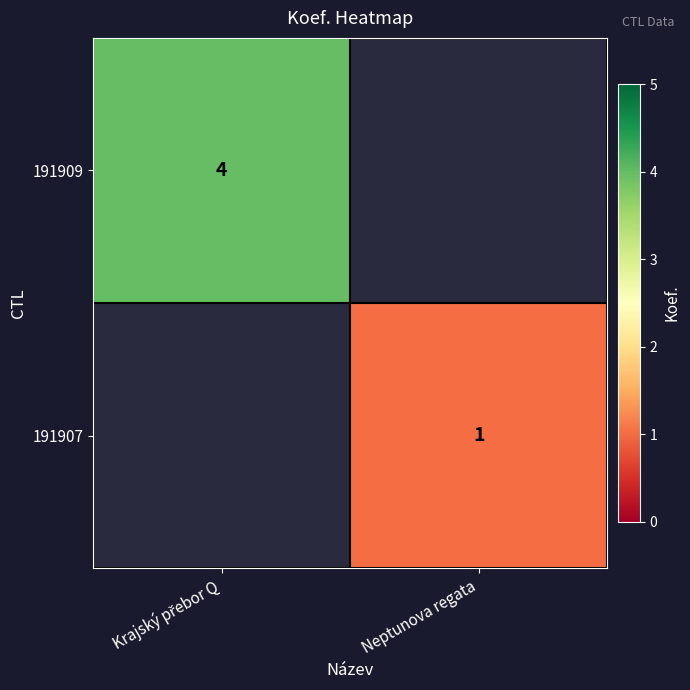

What is the minimum value shown in the chart?

1.0